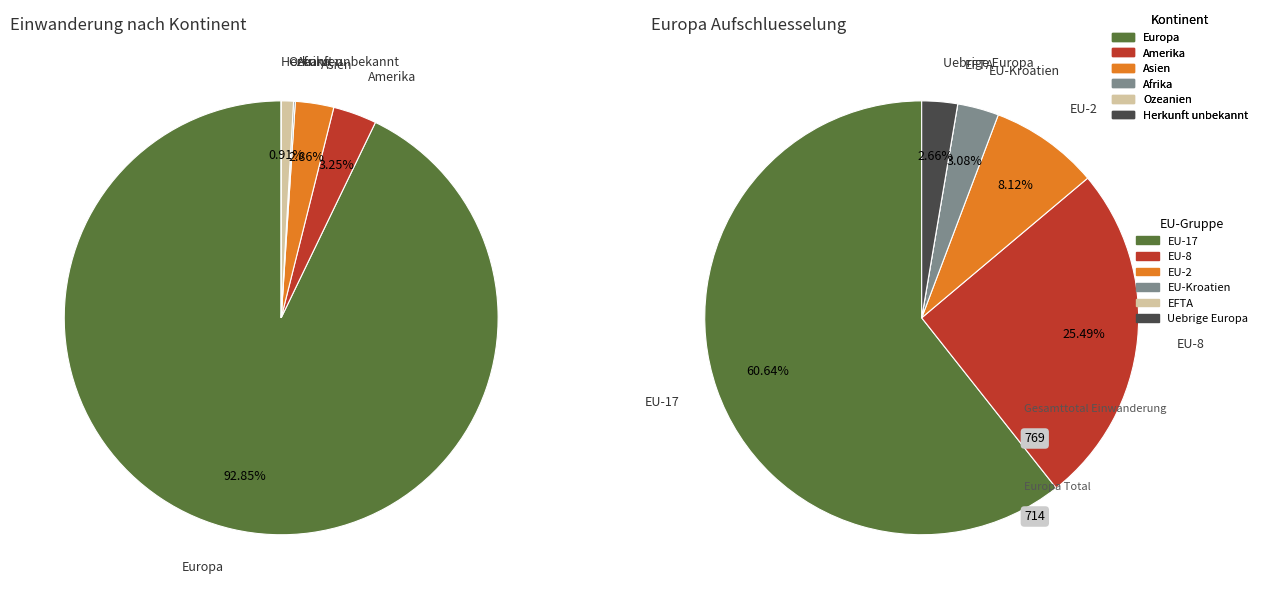

Rank the categories by value from lowest to highest.

Herkunft unbekannt, Afrika, Ozeanien, Asien, Amerika, Europa